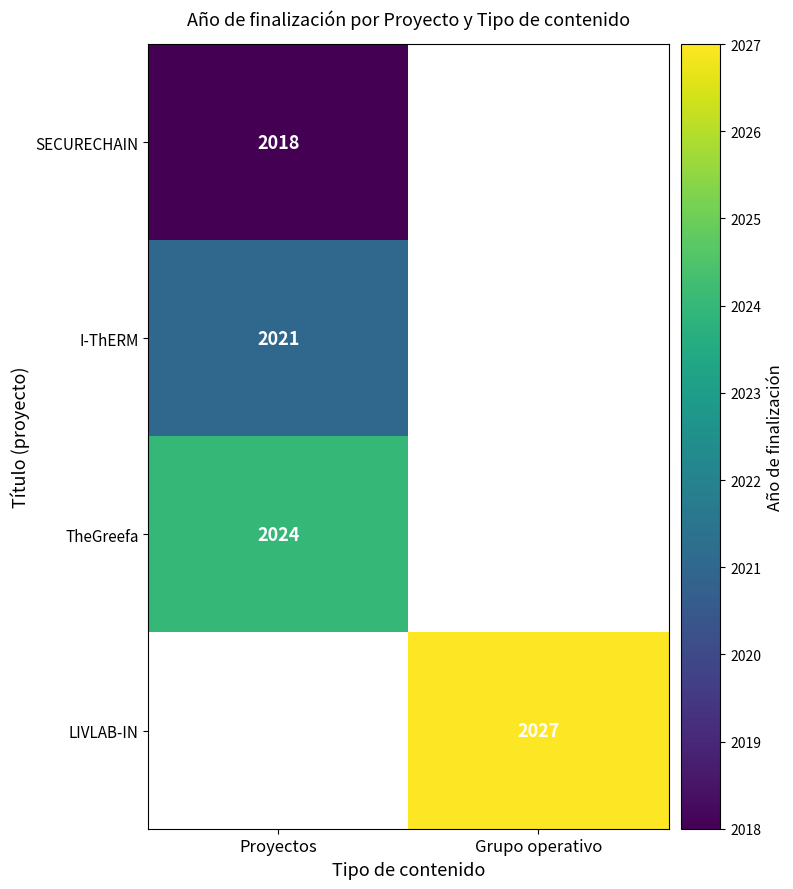

Count the number of data series in this chart.

4